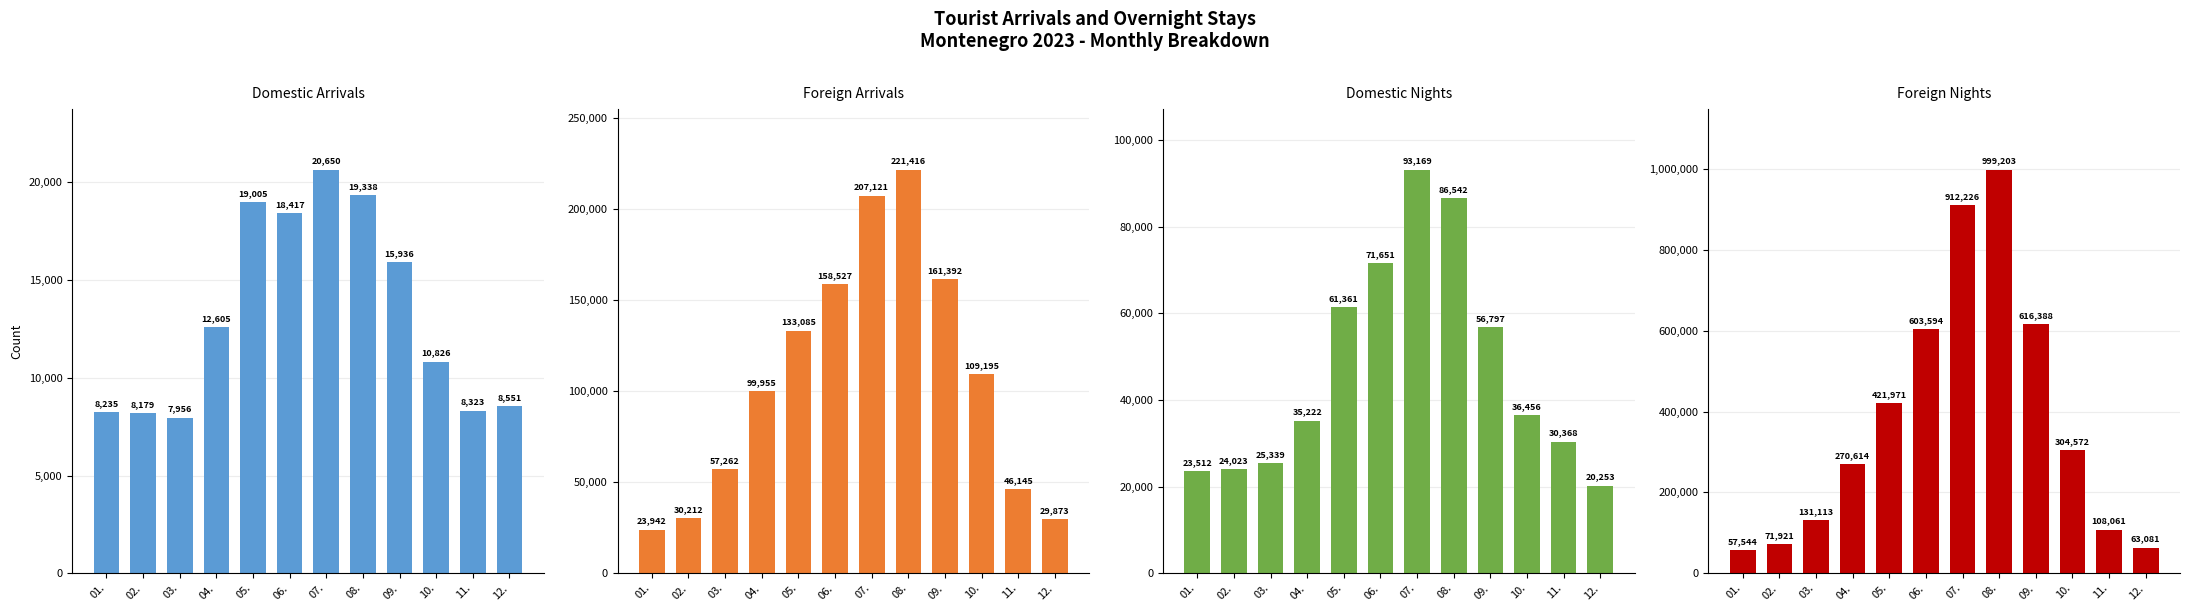

List the labels in order of Domestic Nights value, largest first.

07., 08., 06., 05., 09., 10., 04., 11., 03., 02., 01., 12.